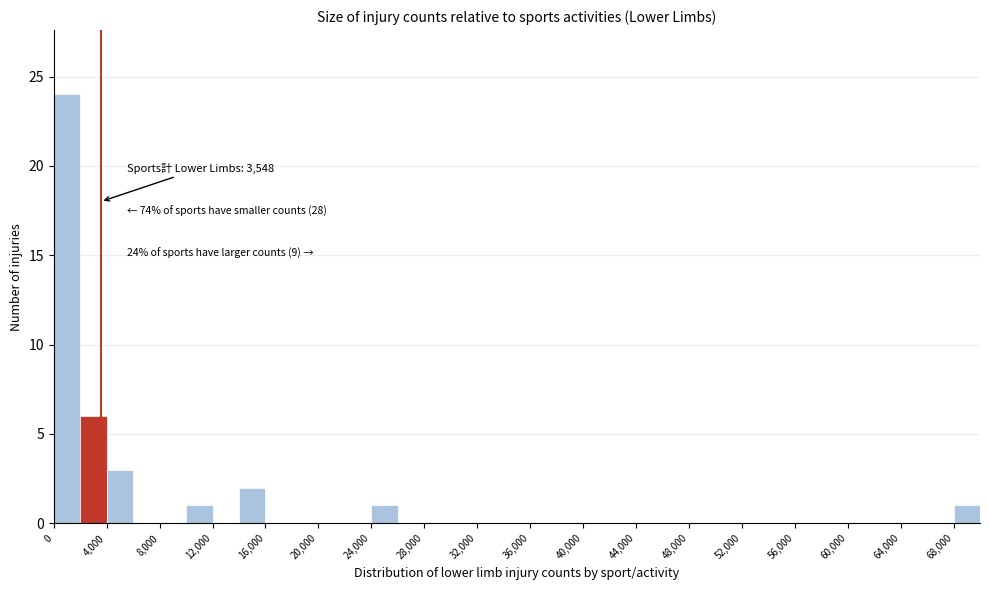

Which range on the x-axis has the tallest bar?

0 to 2000